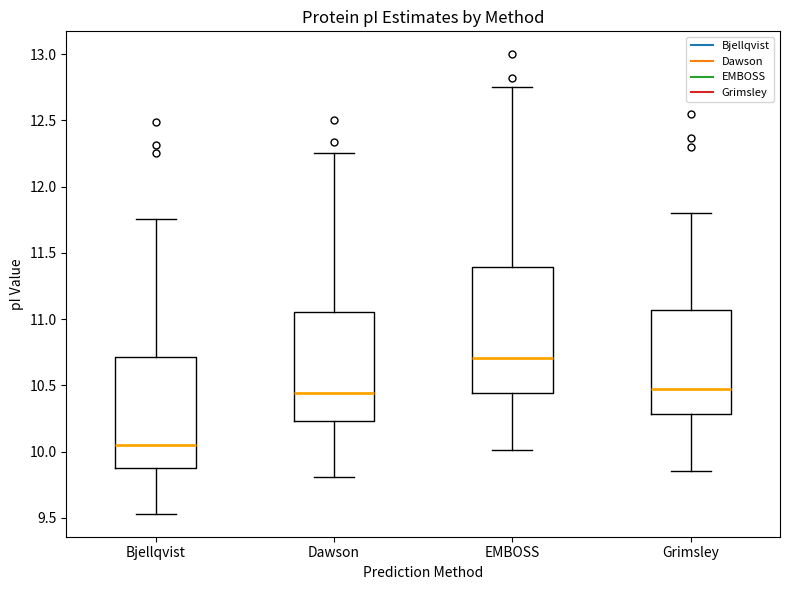

Reading left to right, transcribe this box plot: for each box, give where its median line is, the range the box spans, and where its two whiskers end, as read against the y-axis. The values are not printed on the chart, so give them approximately, as read against the axis.

Bjellqvist: median 10.05, box 9.85 to 10.70, whiskers 9.55 to 11.75
Dawson: median 10.45, box 10.25 to 11.05, whiskers 9.80 to 12.25
EMBOSS: median 10.70, box 10.45 to 11.40, whiskers 10.00 to 12.75
Grimsley: median 10.45, box 10.30 to 11.05, whiskers 9.85 to 11.80